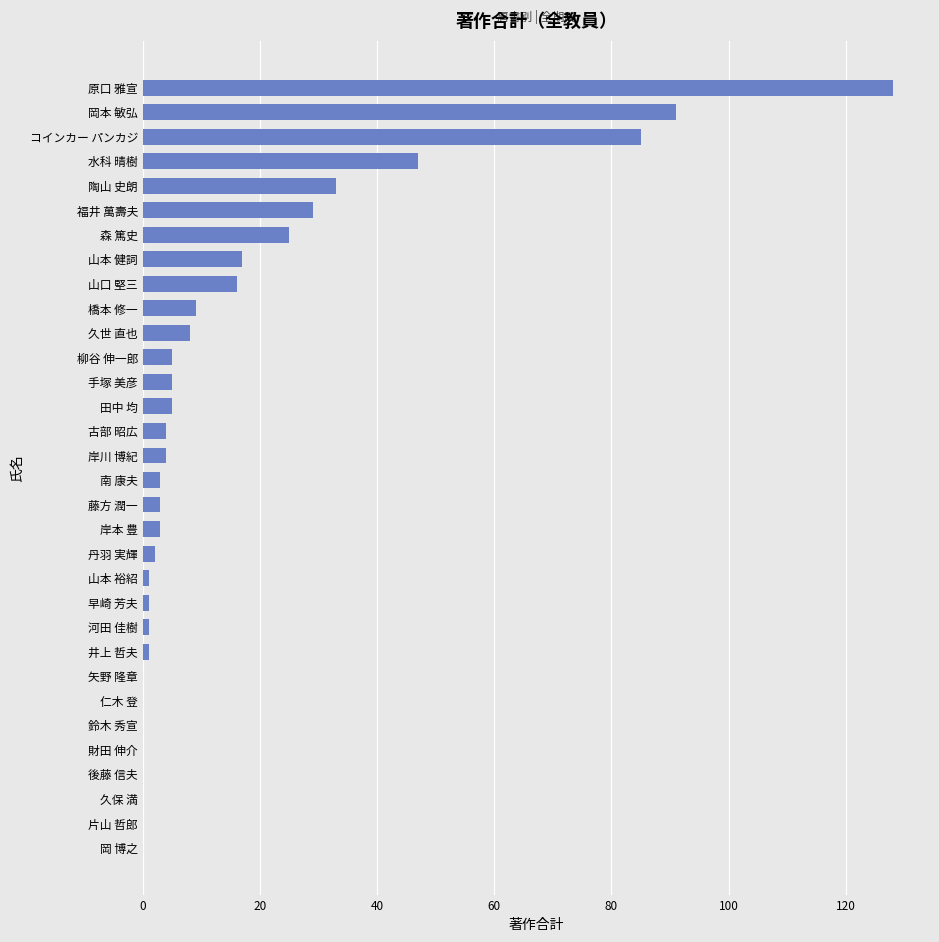

How many series are shown in this chart?

1